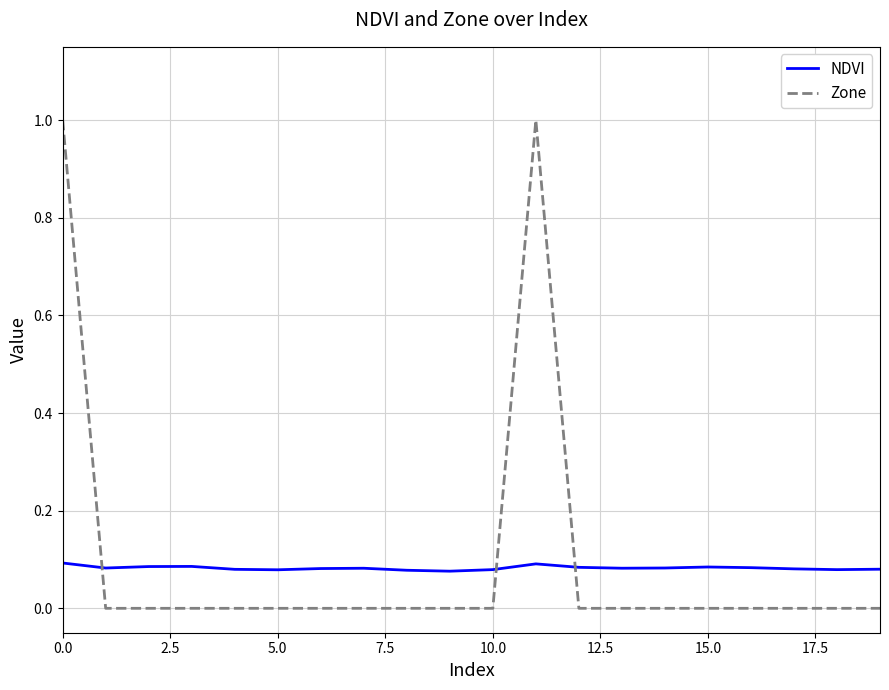

Which series has the largest range (max minus min)?

Zone